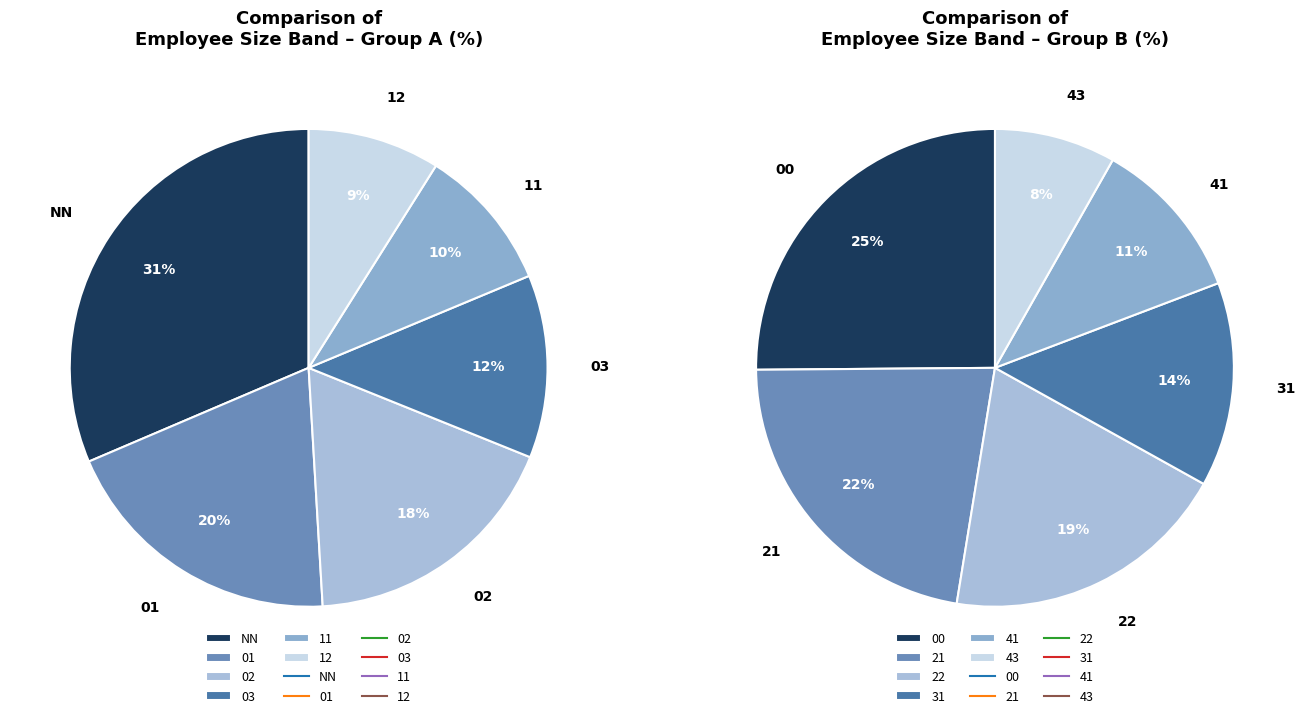

Rank the categories by value from lowest to highest.

43, 41, 31, 22, 21, 00, 12, 11, 03, 02, 01, NN